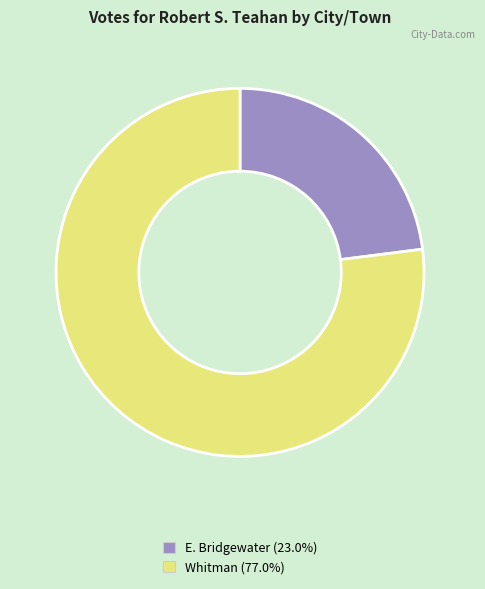

What is the ratio of the value at E. Bridgewater (23.0%) to the value at Whitman (77.0%)?

0.3